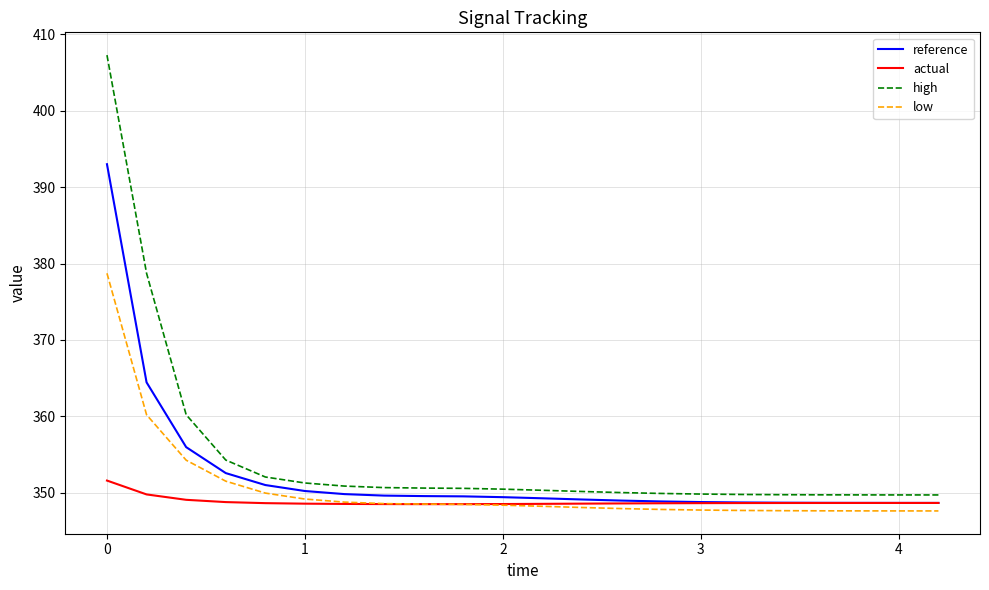

Which series has the largest range (max minus min)?

high